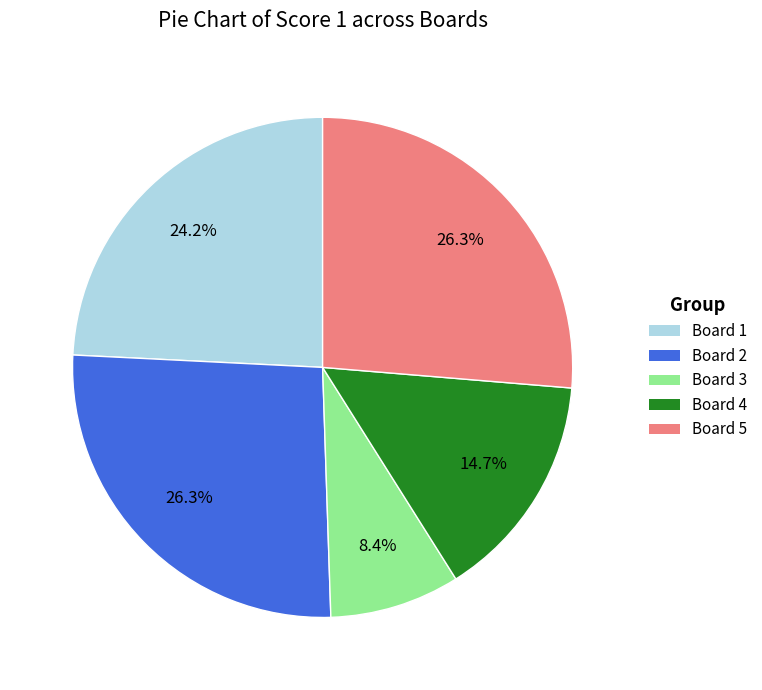

Does Board 4 represent more than half of the total?

No